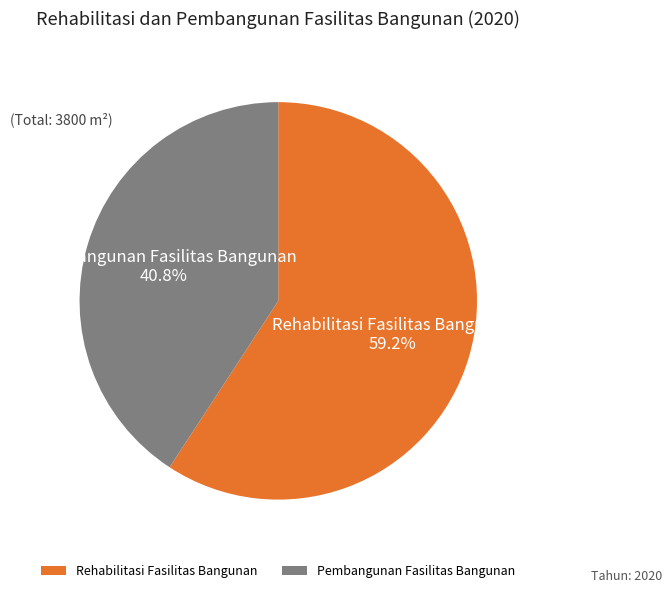

Which category has the biggest portion of the pie?

Rehabilitasi Fasilitas Bangunan